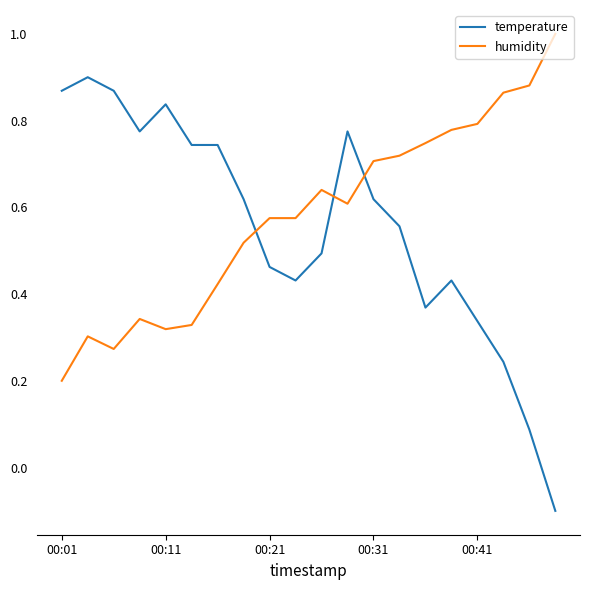

What is the difference between the maximum and minimum values in the temperature series?

1.0